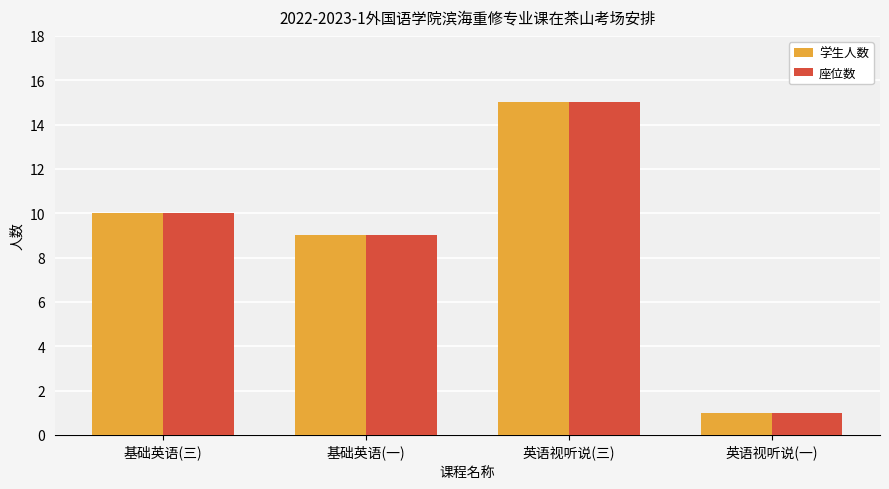

Does the chart contain any negative values?

No